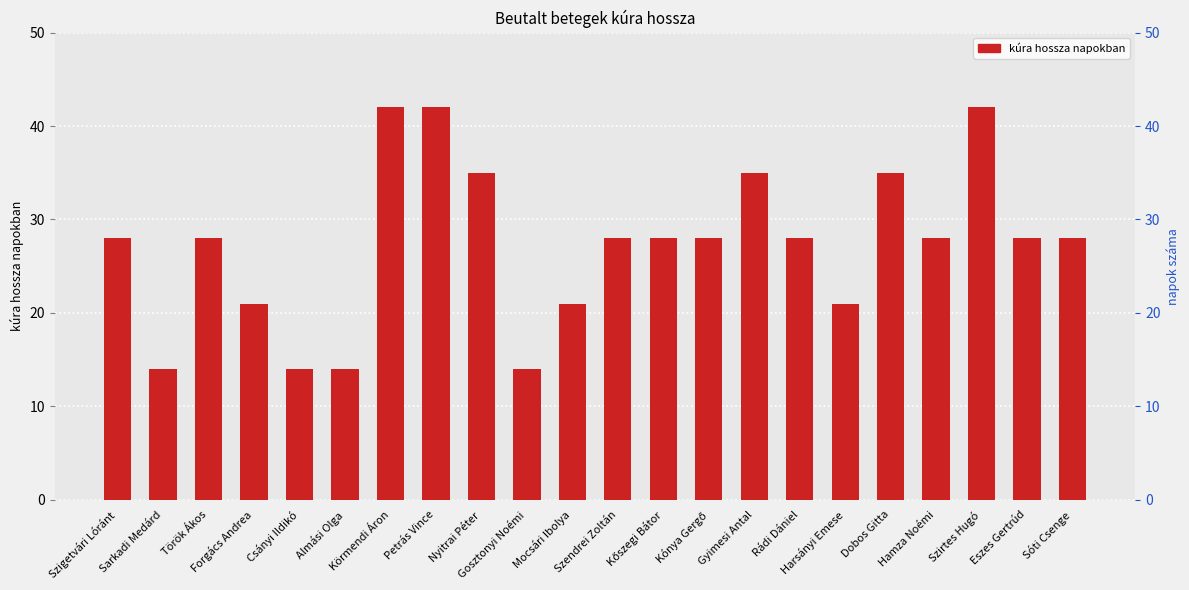

What is the label of the 9th bar from the left?

Nyitrai Péter